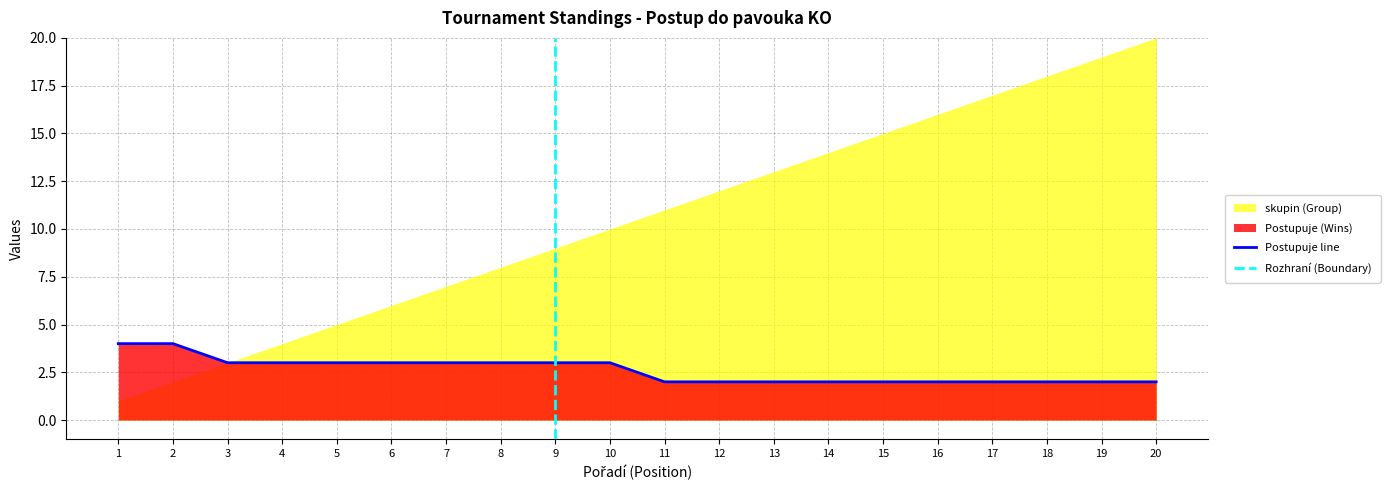

Where does the data first go above 3?

1